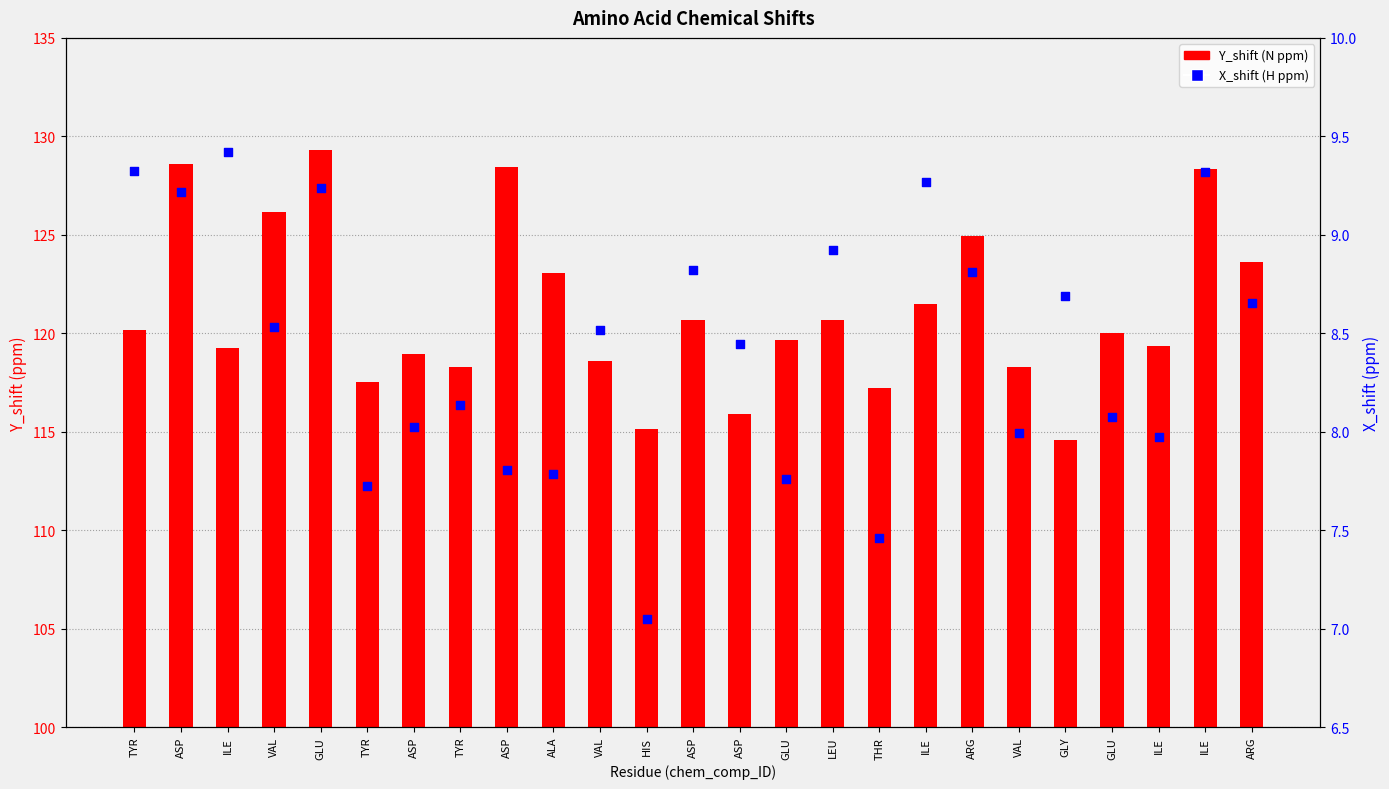

What is the total value across all series at GLU?

138.5